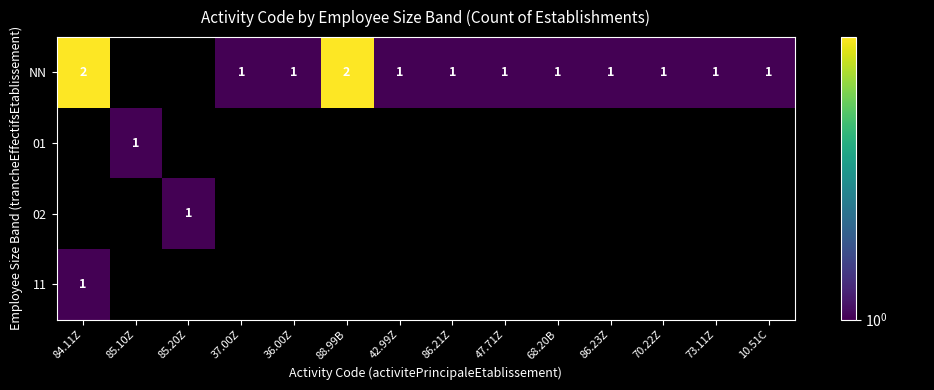

The 02 series shows -1 at 36.00Z. True or false?

False